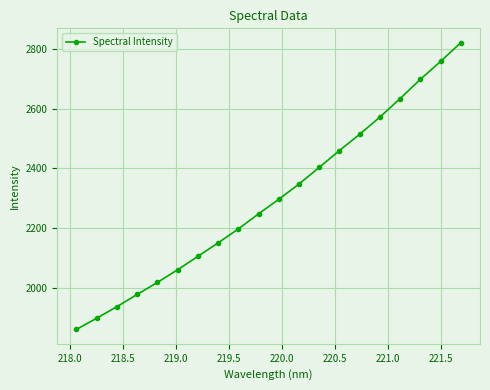

What is the maximum value shown in the chart?

2820.7